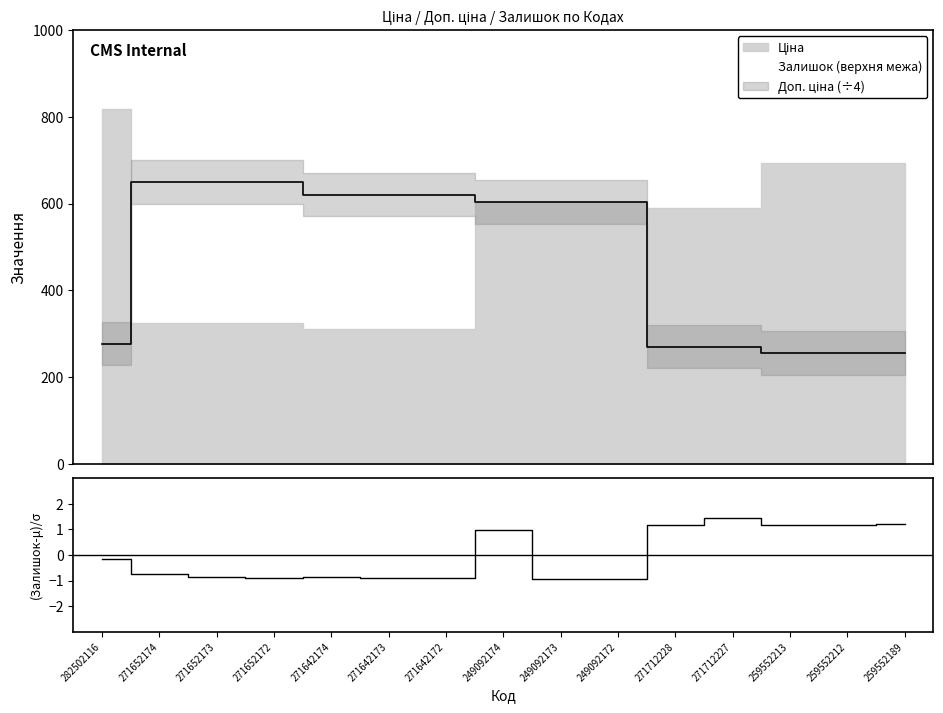

Reading left to right, transcribe all the data shown in this chart.

-0.1	-0.7	-0.9	-0.9	-0.9	-0.9	-0.9	1.0	-0.9	-0.9	1.2	1.4	1.2	1.2	1.2